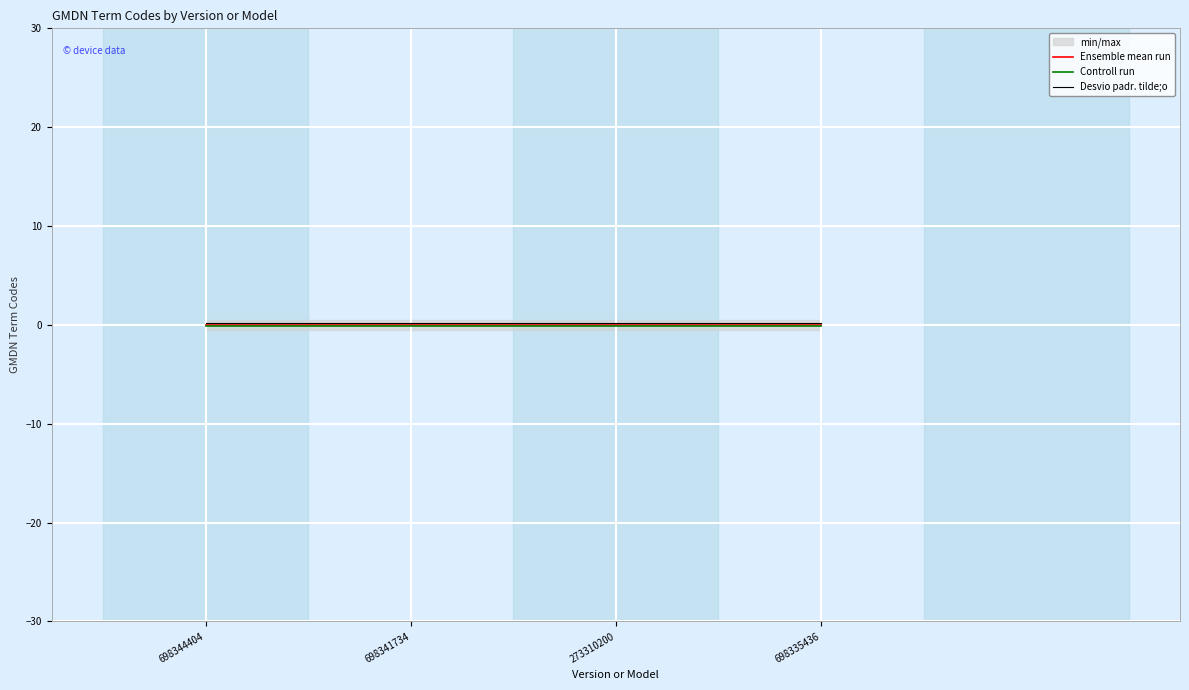

How many lines are shown in the chart?

3